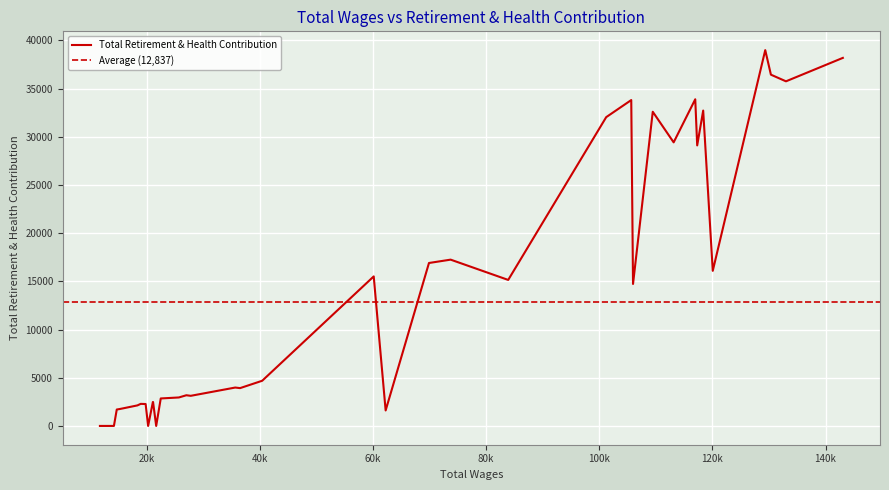

What is the highest value of the Total Retirement & Health Contribution series?

38984